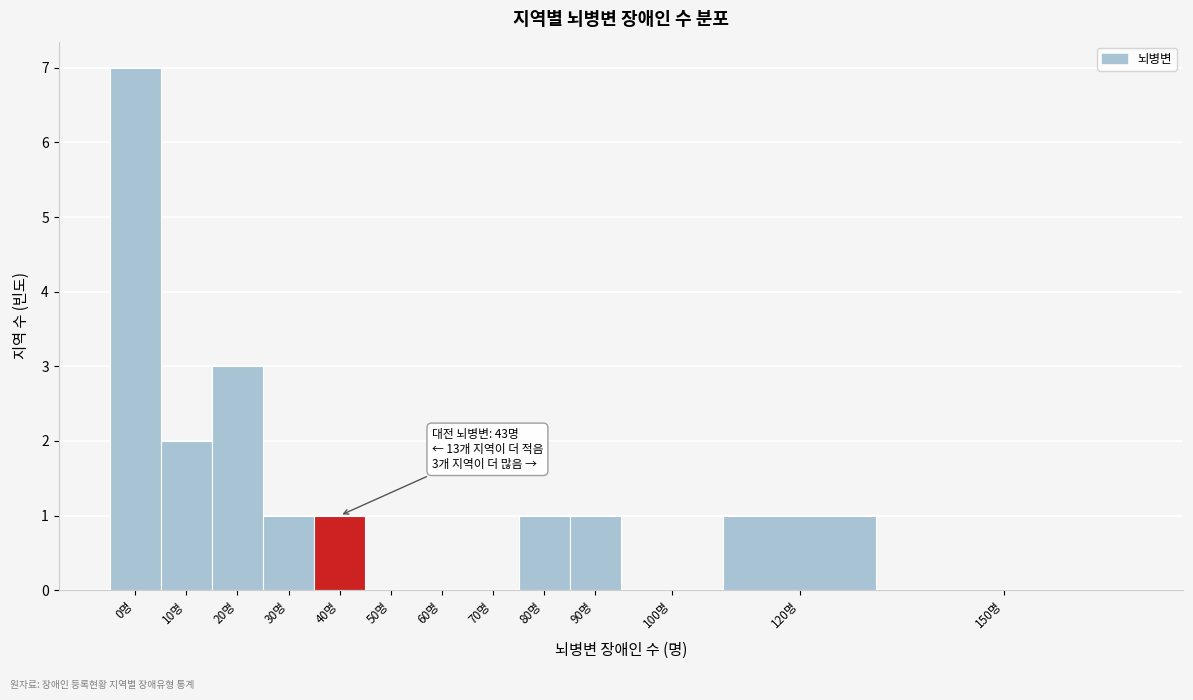

Reading right to left, extract all data points from this chart.

150명=0	120명=1	100명=0	90명=1	80명=1	70명=0	60명=0	50명=0	40명=1	30명=1	20명=3	10명=2	0명=7